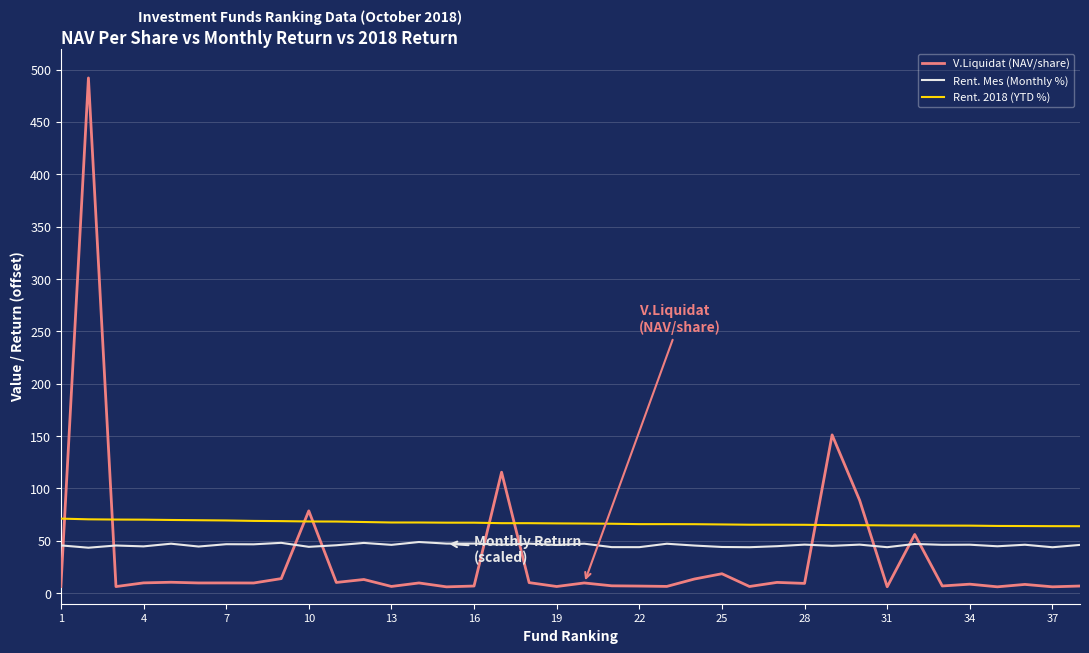

List the series in order of their peak value, lowest first.

Rent. Mes (Monthly %), Rent. 2018 (YTD %), V.Liquidat (NAV/share)